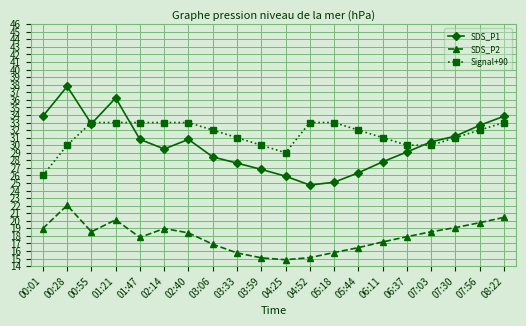

What position from the right is 00:55?

18